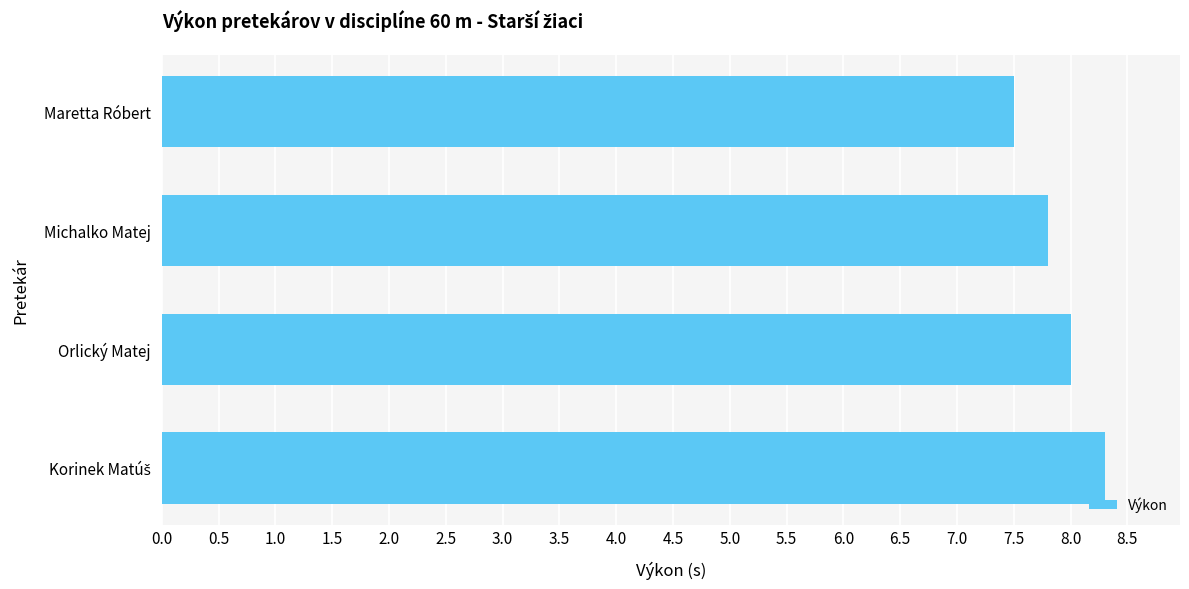

Reading top to bottom, extract all data points from this chart.

7.5	7.8	8.0	8.3